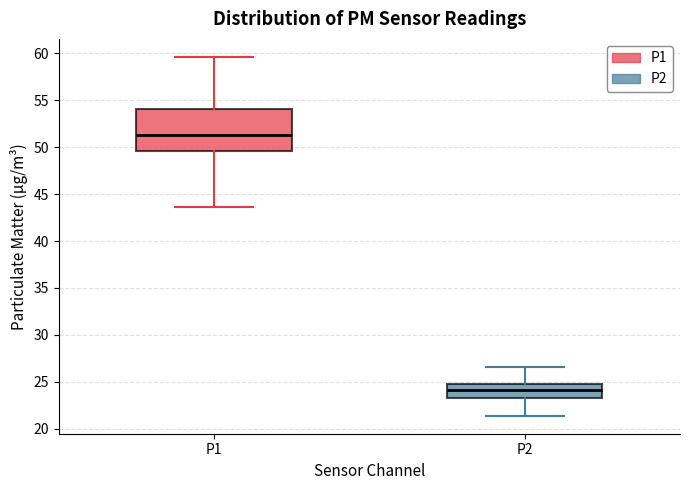

Where does the median line of the box for P1 sit on the y-axis? The values are not printed on the chart, so give them approximately, as read against the axis.

51.5